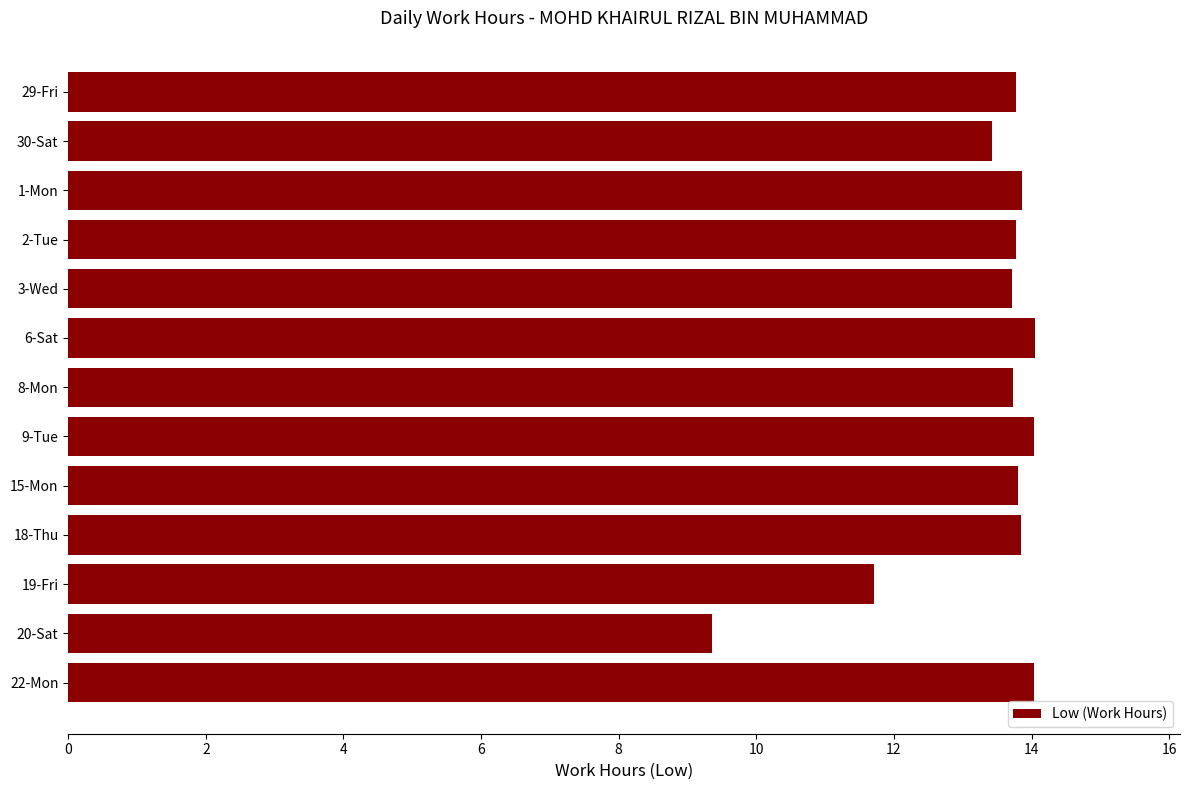

What is the label of the 6th bar from the top?

6-Sat